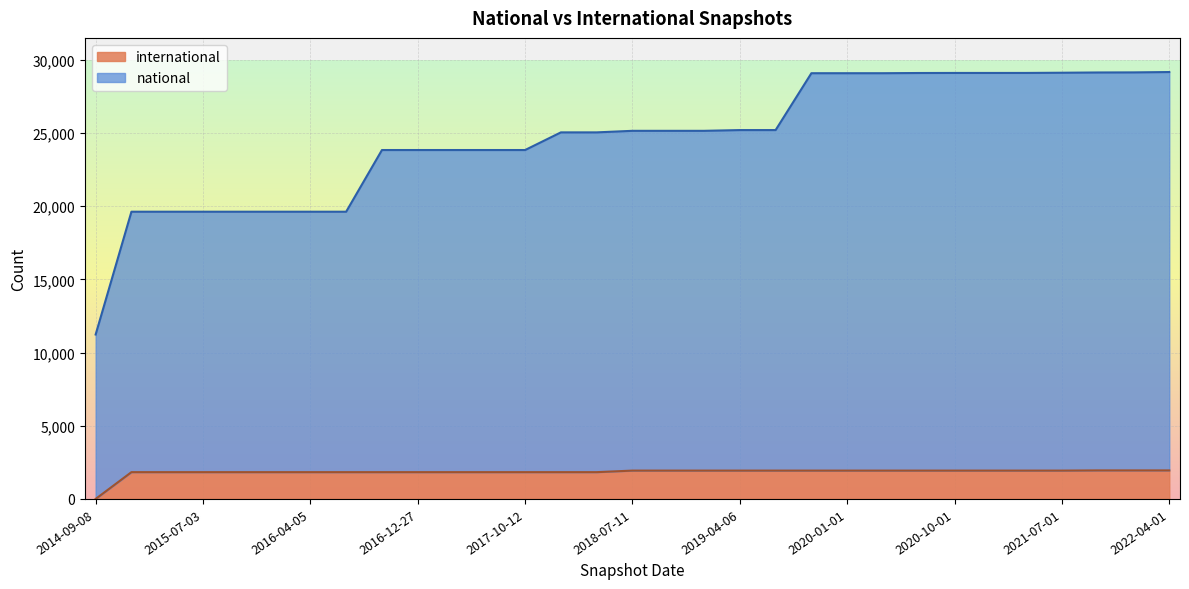

True or false: international and national cross at least once.

False